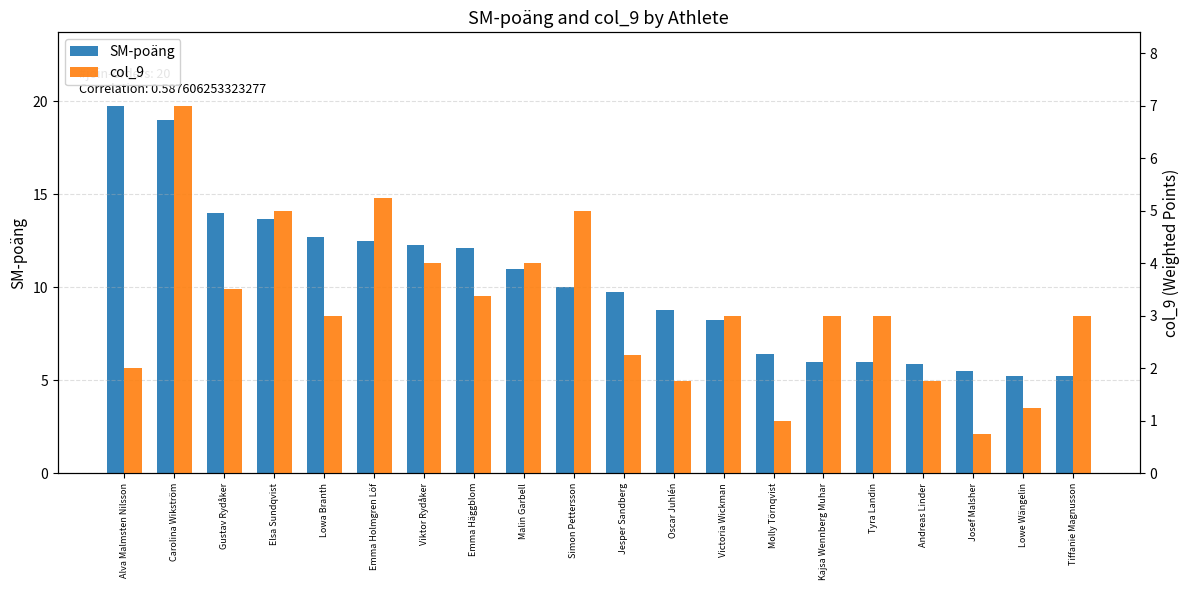

How many values in the col_9 series are below 3?

7